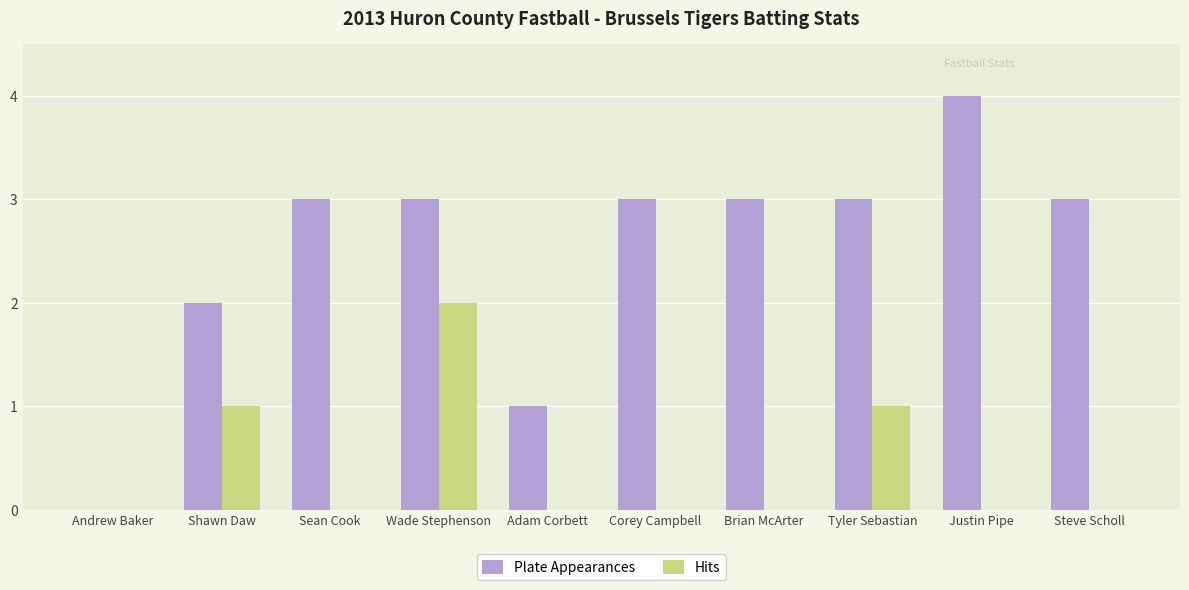

Which series changed the most between Brian McArter and Justin Pipe?

Plate Appearances